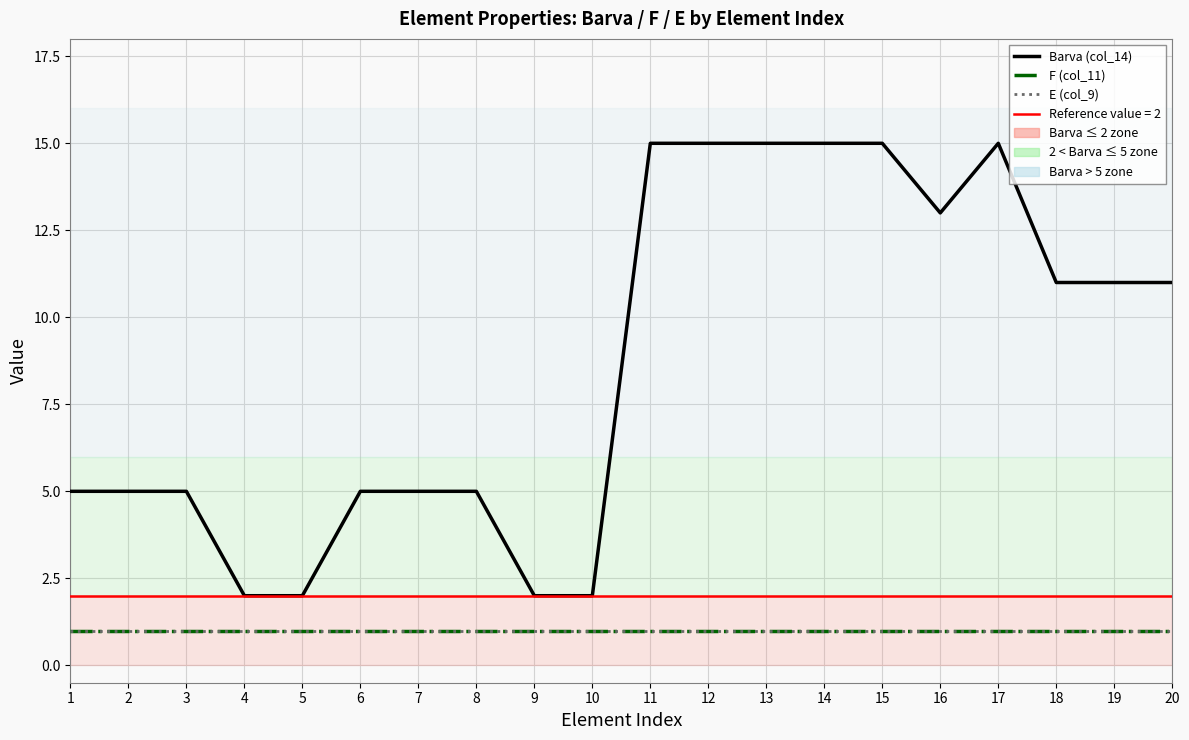

Does the chart have visible grid lines?

Yes